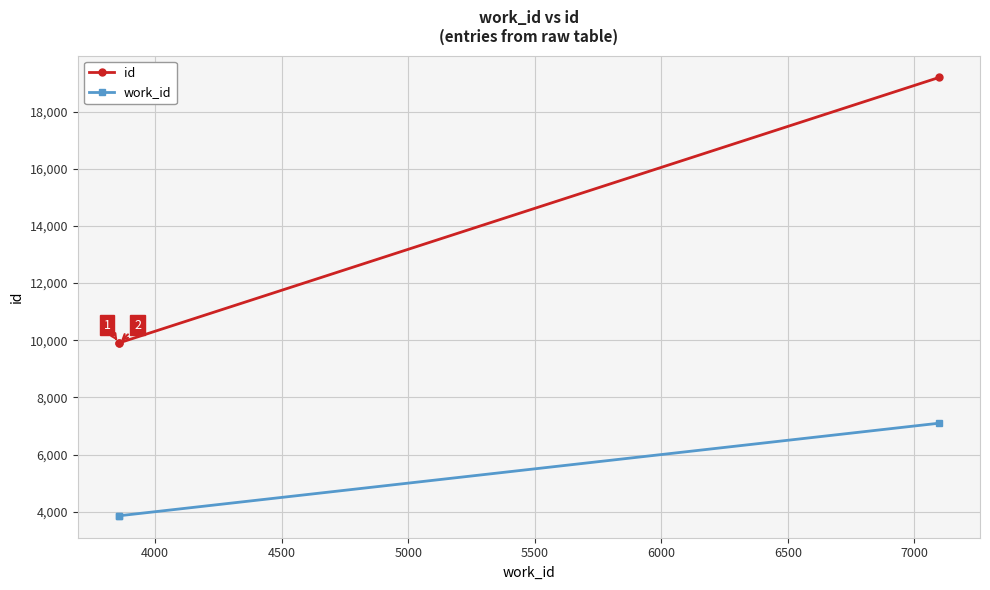

Which series has the largest total across all categories?

id